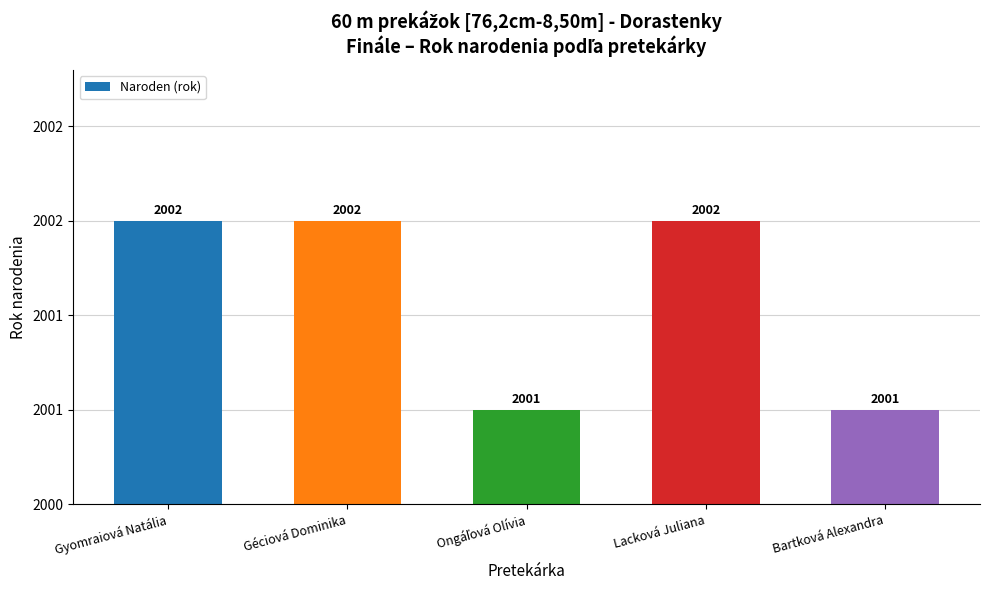

Reading right to left, extract all data points from this chart.

2001	2002	2001	2002	2002